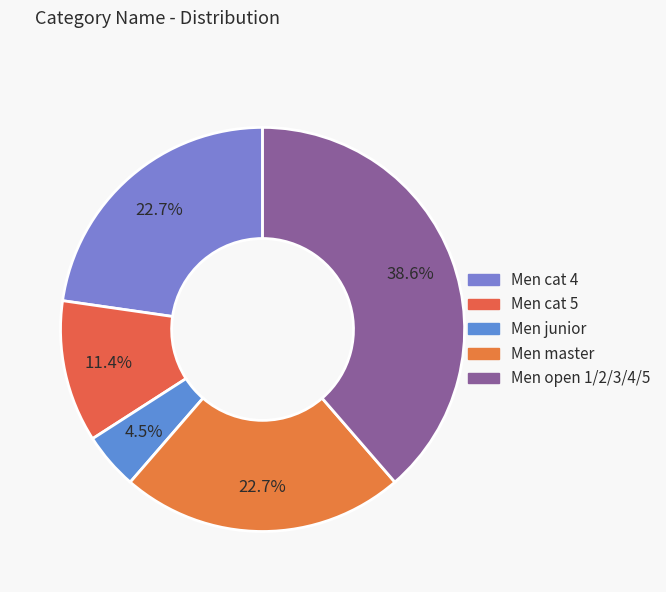

Is there any slice that represents more than half of the pie?

No